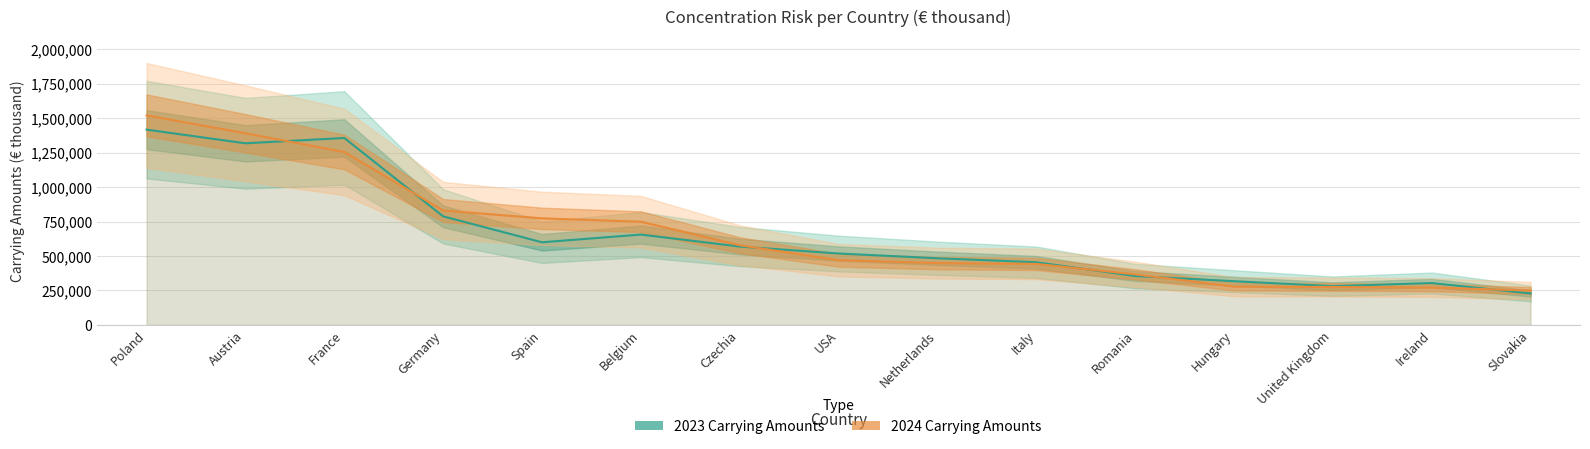

What is the maximum value for 2024?

1520585